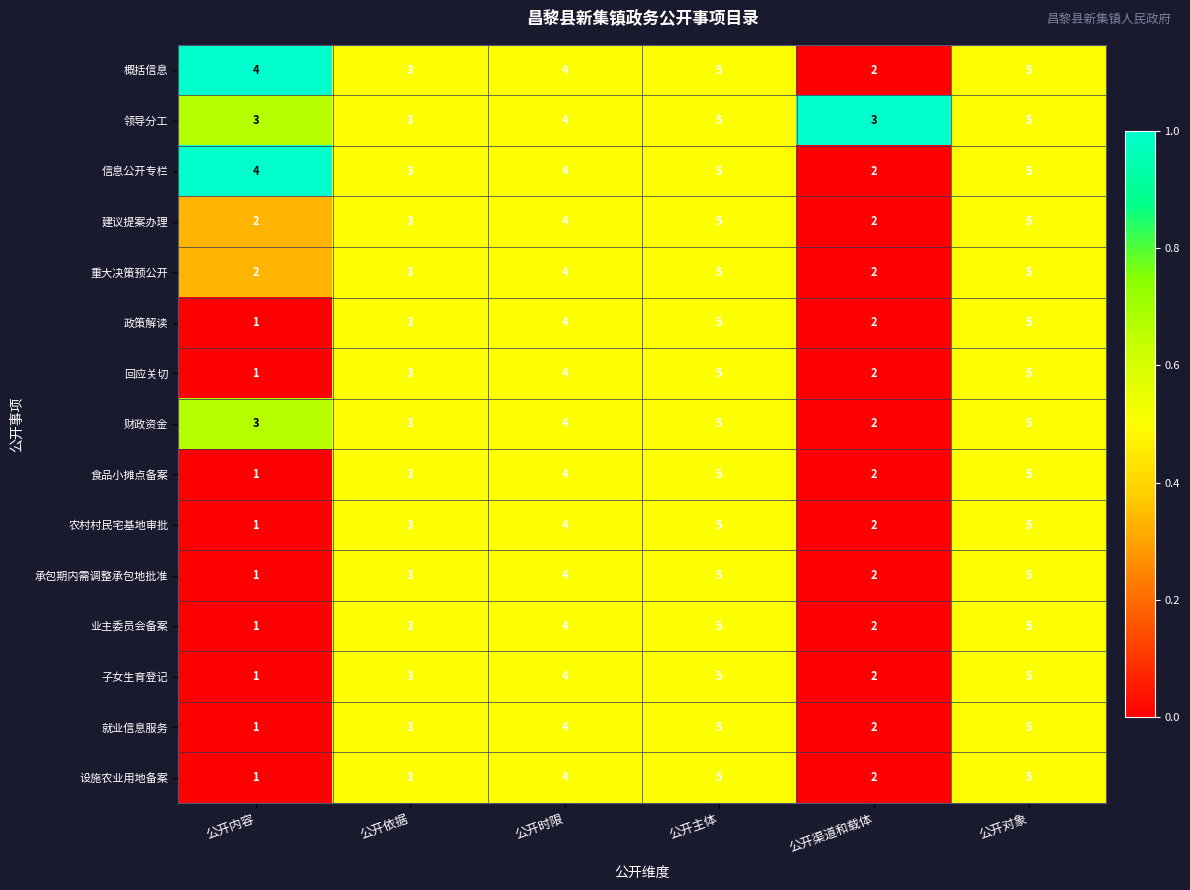

What is the difference between the maximum and second lowest values in the 就业信息服务 series?

3